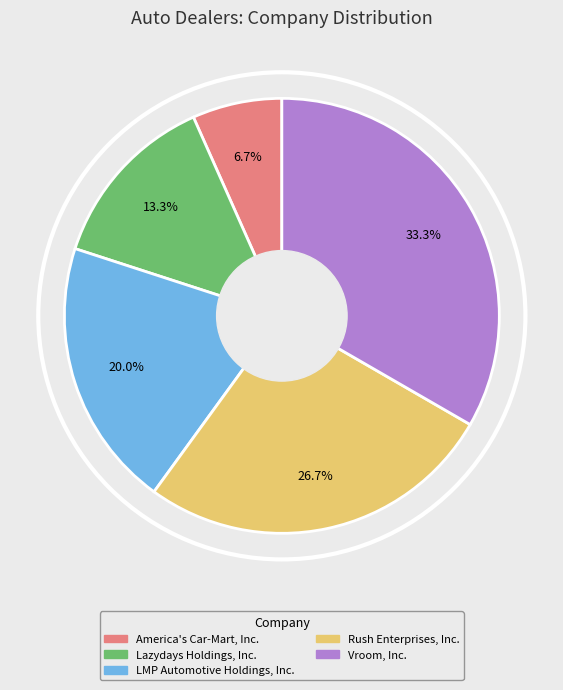

Which category has the smallest portion of the pie?

America's Car-Mart, Inc.